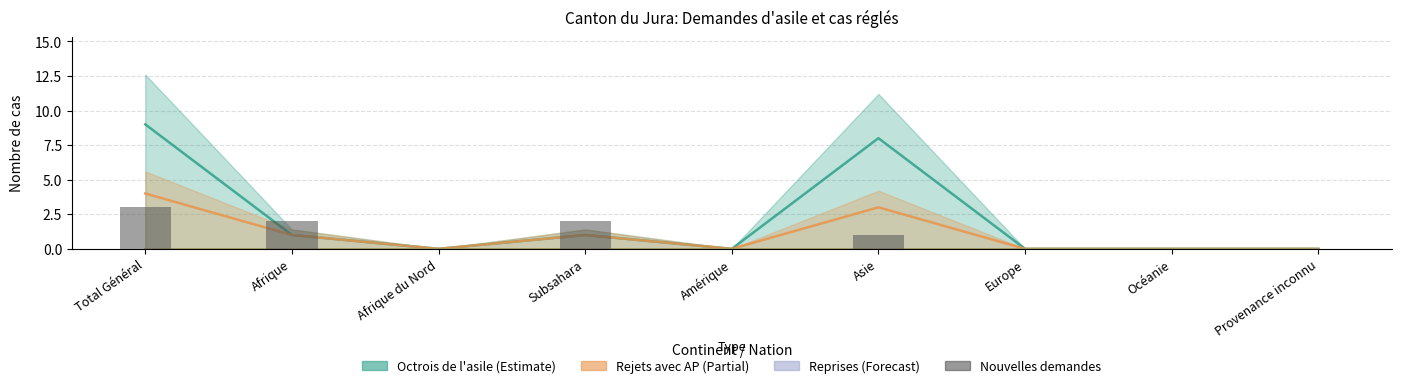

What is the average value?

1